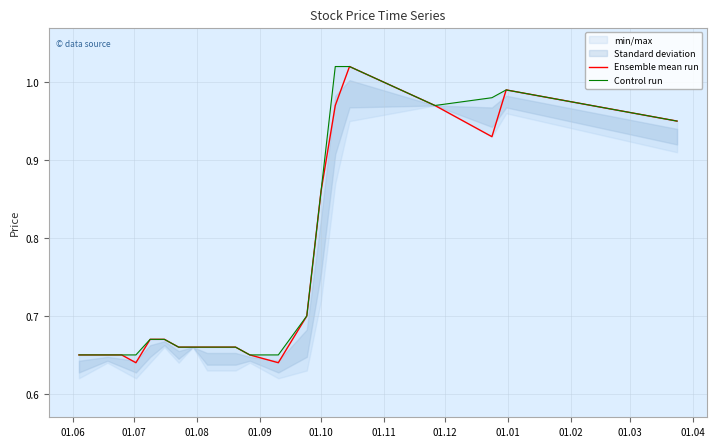

What is the label of the 11th point from the left?

01.04